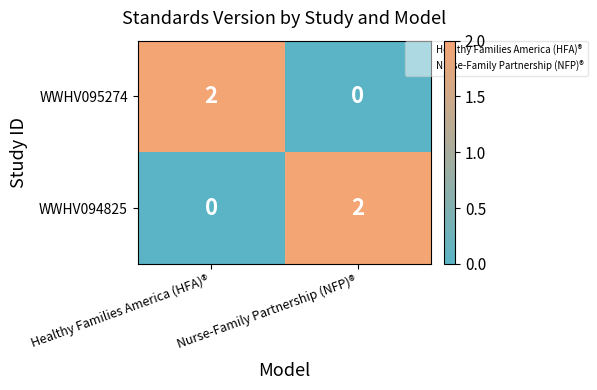

Where is WWHV094825 nearest to the value 1?

Healthy Families America (HFA)®